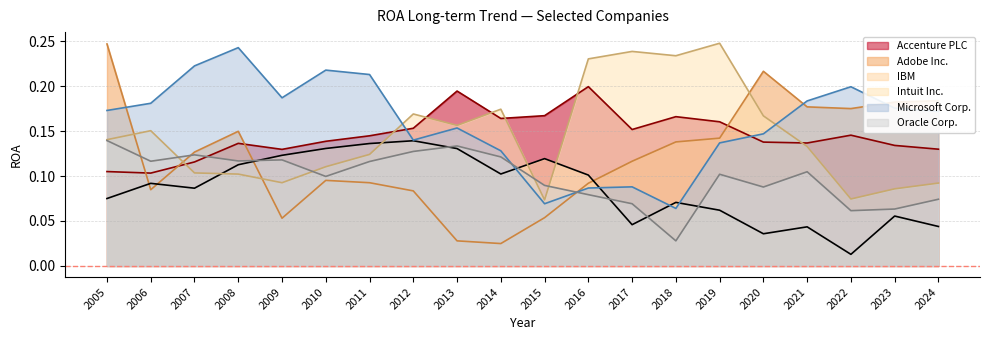

Reading left to right, list all the values displayed in this chart.

Accenture PLC: 2005=0.1	2006=0.1	2007=0.1	2008=0.1	2009=0.1	2010=0.1	2011=0.1	2012=0.2	2013=0.2	2014=0.2	2015=0.2	2016=0.2	2017=0.2	2018=0.2	2019=0.2	2020=0.1	2021=0.1	2022=0.1	2023=0.1	2024=0.1
Adobe Inc.: 2005=0.2	2006=0.1	2007=0.1	2008=0.1	2009=0.1	2010=0.1	2011=0.1	2012=0.1	2013=0.0	2014=0.0	2015=0.1	2016=0.1	2017=0.1	2018=0.1	2019=0.1	2020=0.2	2021=0.2	2022=0.2	2023=0.2	2024=0.2
IBM: 2005=0.1	2006=0.1	2007=0.1	2008=0.1	2009=0.1	2010=0.1	2011=0.1	2012=0.1	2013=0.1	2014=0.1	2015=0.1	2016=0.1	2017=0.0	2018=0.1	2019=0.1	2020=0.0	2021=0.0	2022=0.0	2023=0.1	2024=0.0
Intuit Inc.: 2005=0.1	2006=0.2	2007=0.1	2008=0.1	2009=0.1	2010=0.1	2011=0.1	2012=0.2	2013=0.2	2014=0.2	2015=0.1	2016=0.2	2017=0.2	2018=0.2	2019=0.2	2020=0.2	2021=0.1	2022=0.1	2023=0.1	2024=0.1
Microsoft Corp.: 2005=0.2	2006=0.2	2007=0.2	2008=0.2	2009=0.2	2010=0.2	2011=0.2	2012=0.1	2013=0.2	2014=0.1	2015=0.1	2016=0.1	2017=0.1	2018=0.1	2019=0.1	2020=0.1	2021=0.2	2022=0.2	2023=0.2	2024=0.2
Oracle Corp.: 2005=0.1	2006=0.1	2007=0.1	2008=0.1	2009=0.1	2010=0.1	2011=0.1	2012=0.1	2013=0.1	2014=0.1	2015=0.1	2016=0.1	2017=0.1	2018=0.0	2019=0.1	2020=0.1	2021=0.1	2022=0.1	2023=0.1	2024=0.1